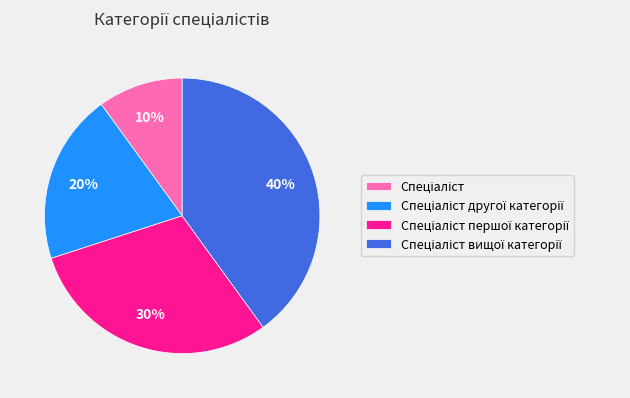

Does any single category account for the majority?

No